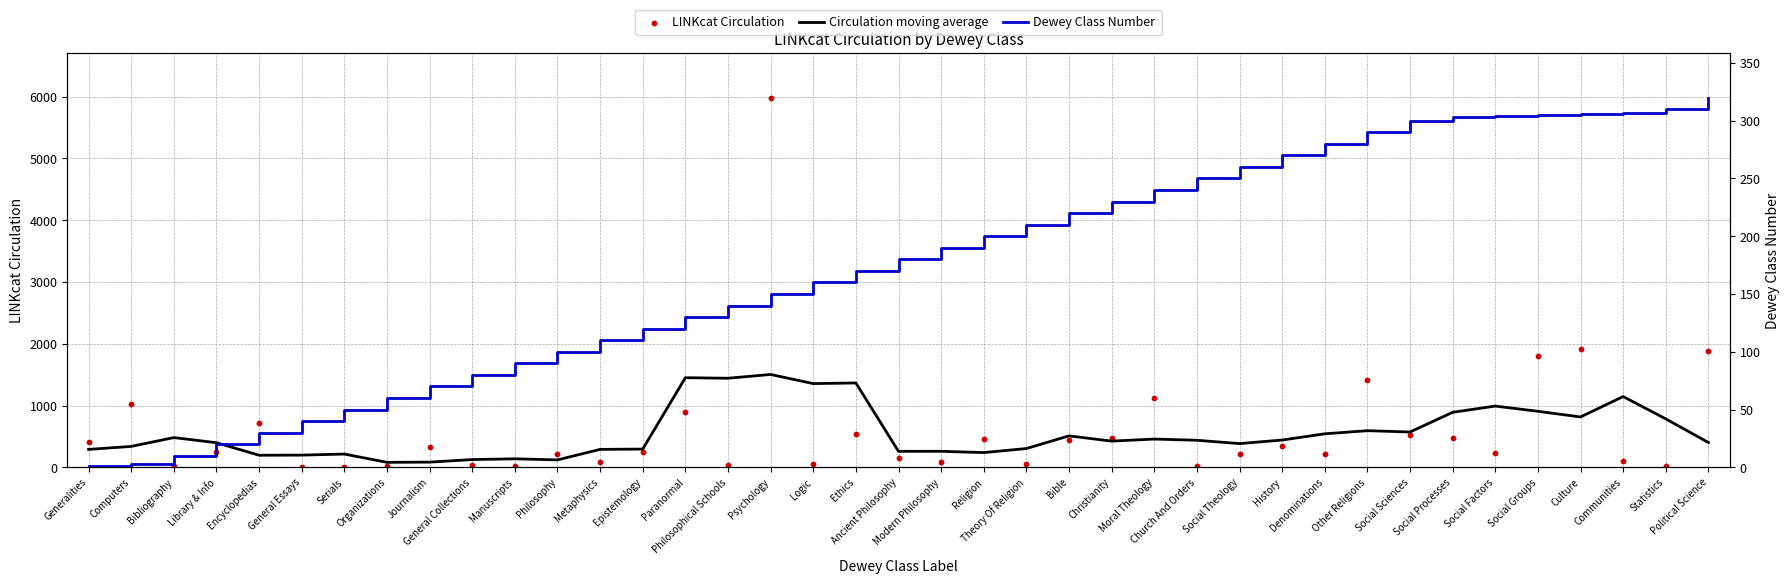

Which series has the largest Y range (max minus min)?

LINKcat Circulation